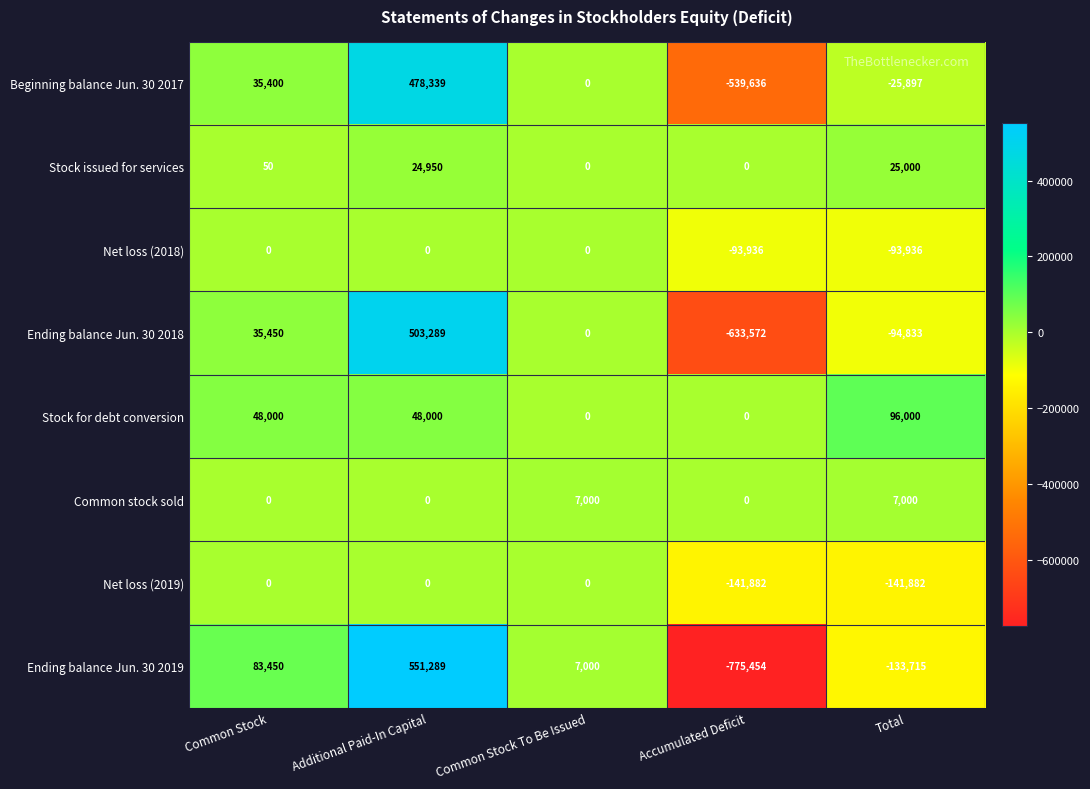

At which label is Net loss (2018) closest to -46968?

Common Stock